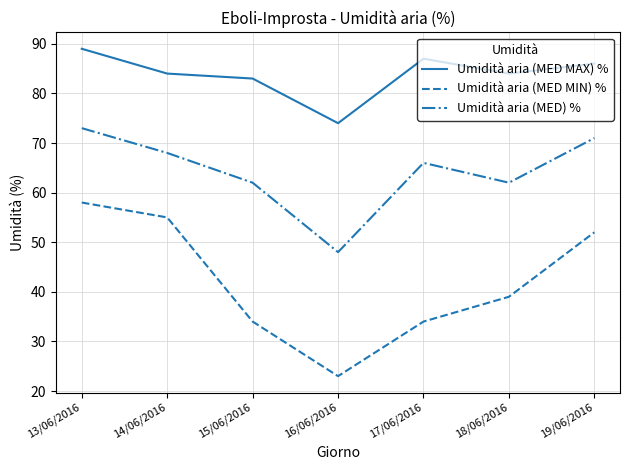

True or false: Umidità aria (MED) % and Umidità aria (MED MIN) % cross at least once.

False